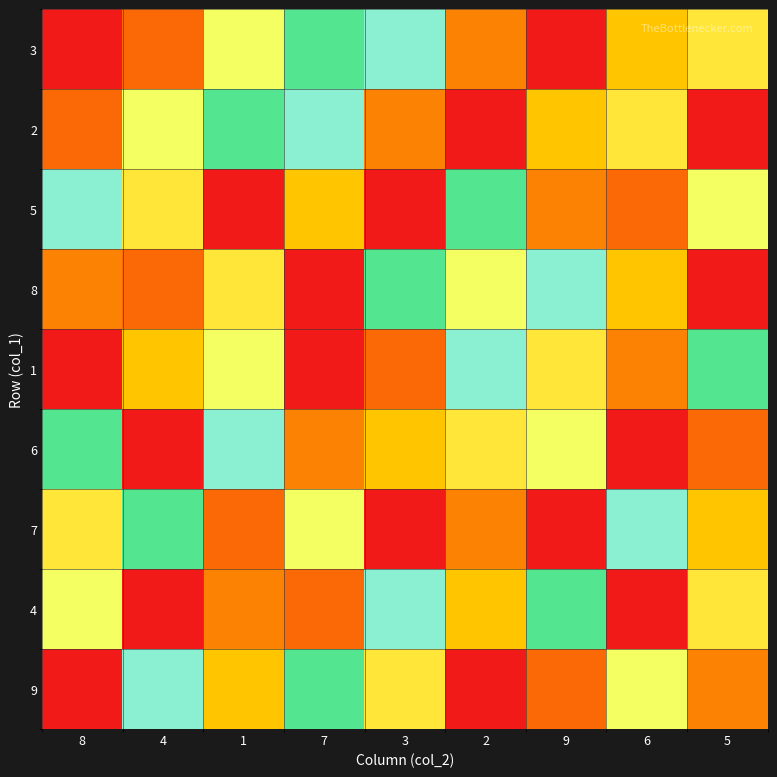

Which series changed the most between 8 and 2?

9